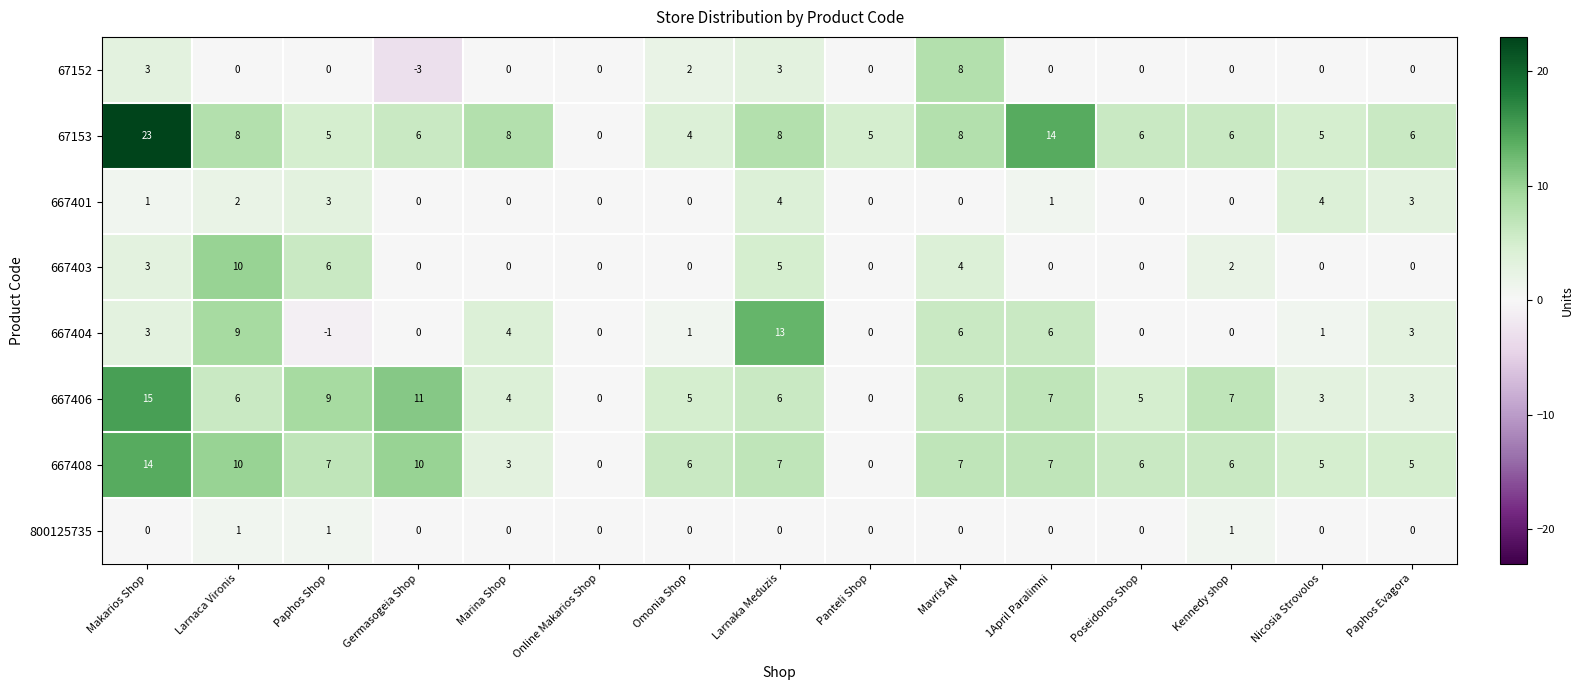

What is the greatest value displayed?

23